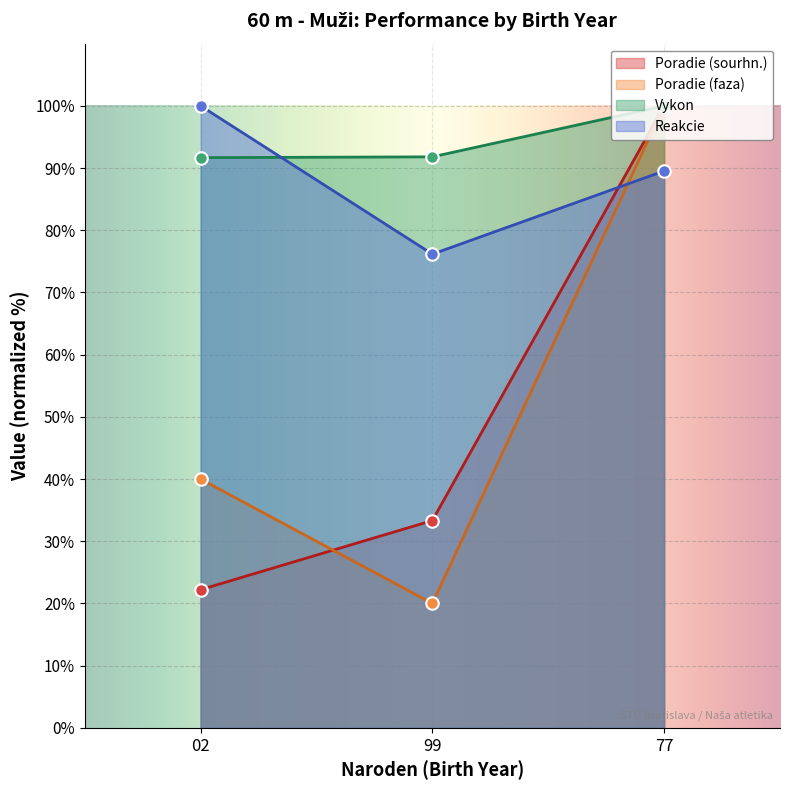

What is the value of the Vykon point at the 3rd from the left?

100.0